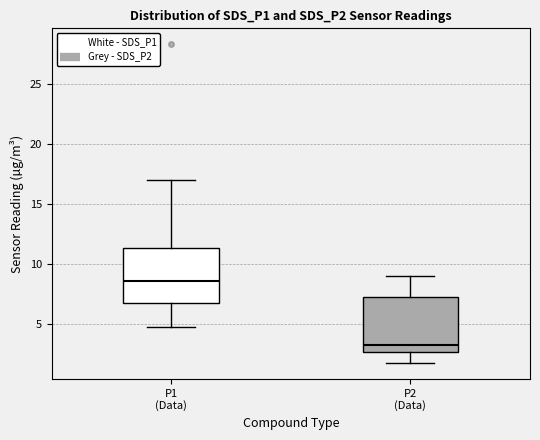

Which box's median line is the highest?

P1 (Data)